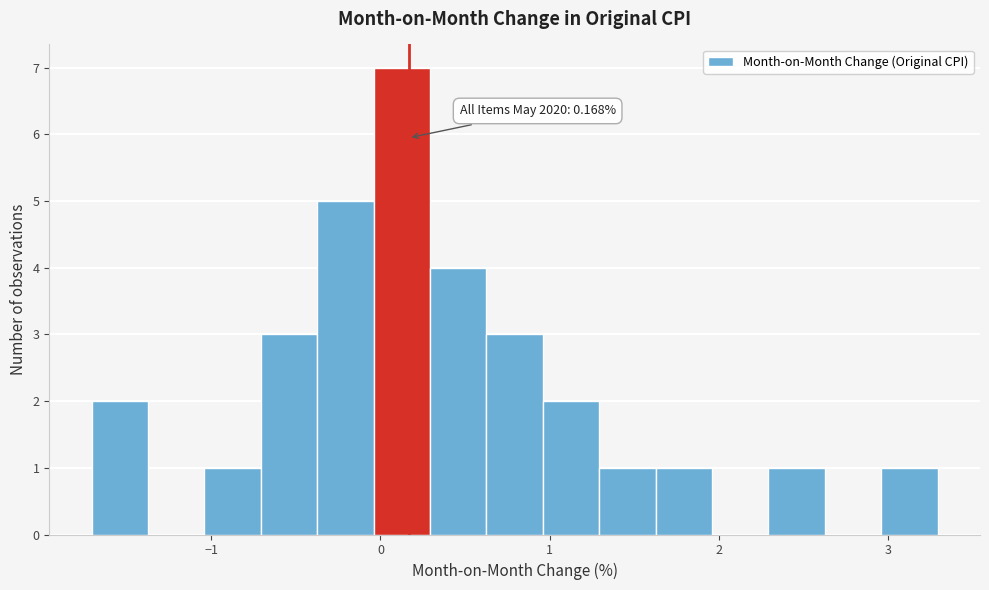

Read against the x-axis, roughly where is the centre of the tallest bar?

0.1